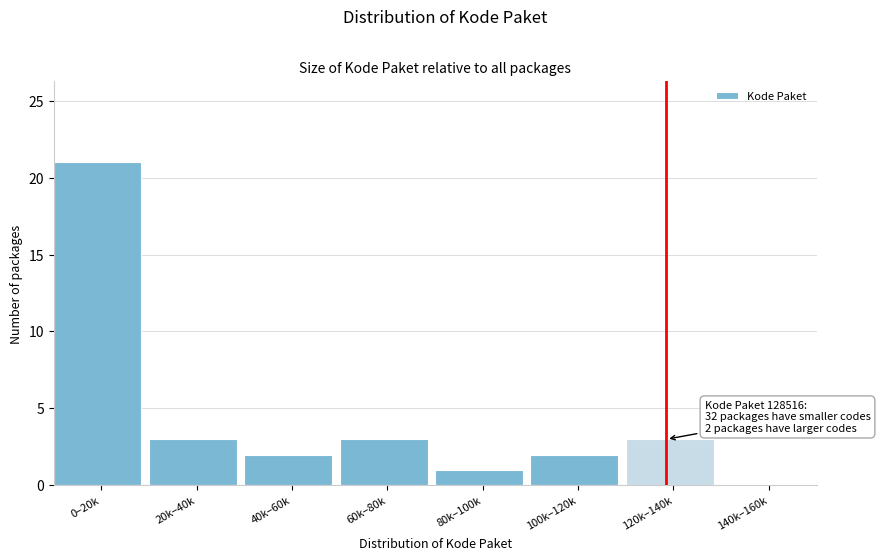

Reading left to right, transcribe all the data shown in this chart.

0–20k=21	20k–40k=3	40k–60k=2	60k–80k=3	80k–100k=1	100k–120k=2	120k–140k=3	140k–160k=0